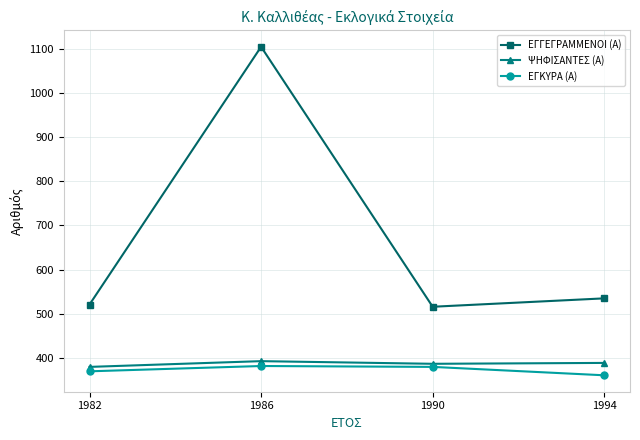

List the series in order of their peak value, highest first.

ΕΓΓΕΓΡΑΜΜΕΝΟΙ (Α), ΨΗΦΙΣΑΝΤΕΣ (Α), ΕΓΚΥΡΑ (Α)